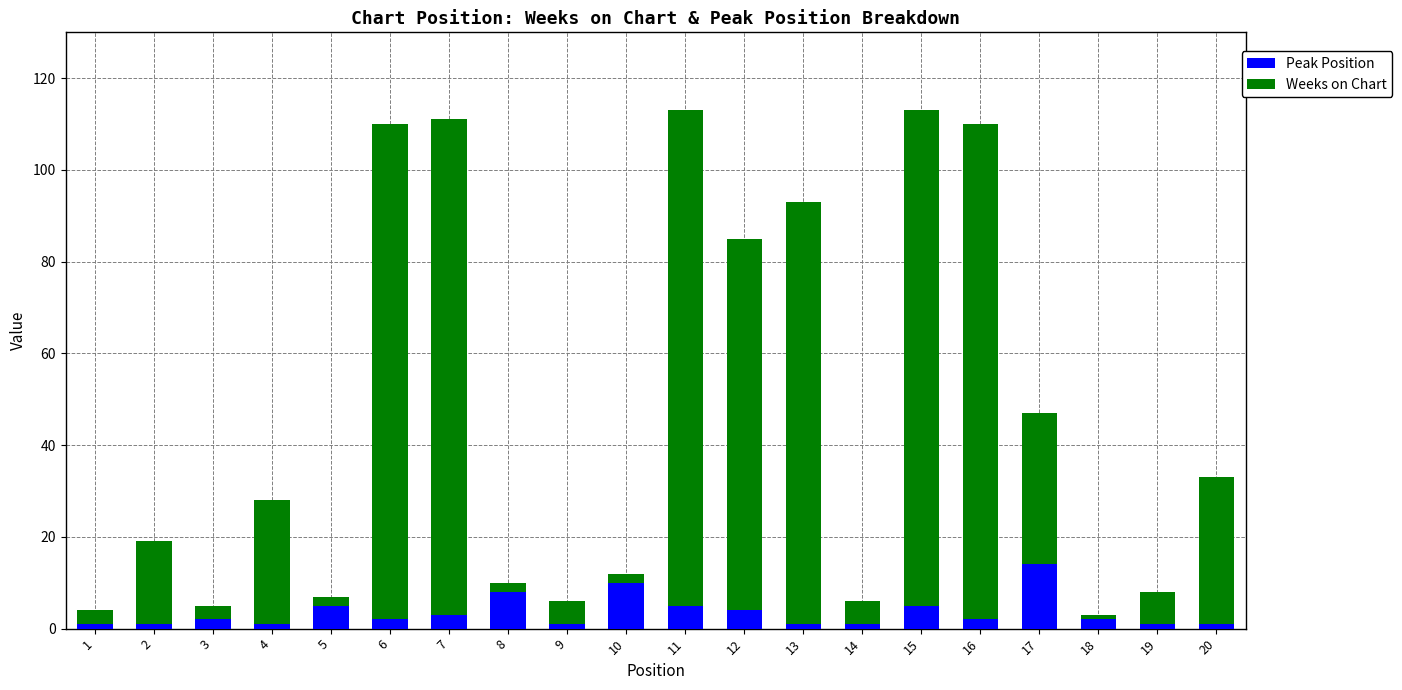

What are all the series names shown in the legend?

Peak Position, Weeks on Chart